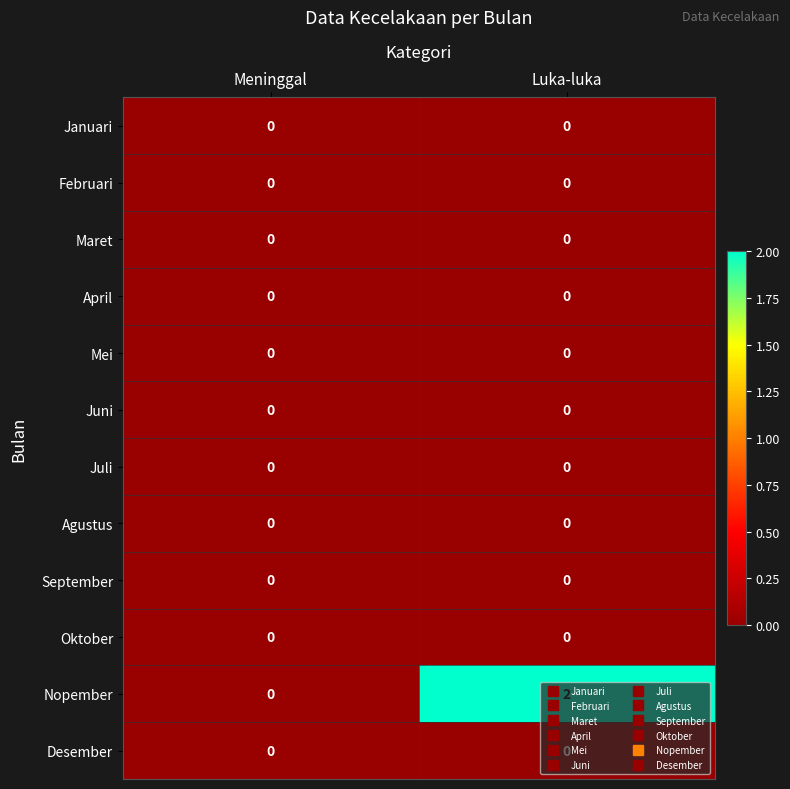

Rank the categories by Nopember value from highest to lowest.

Luka-luka, Meninggal